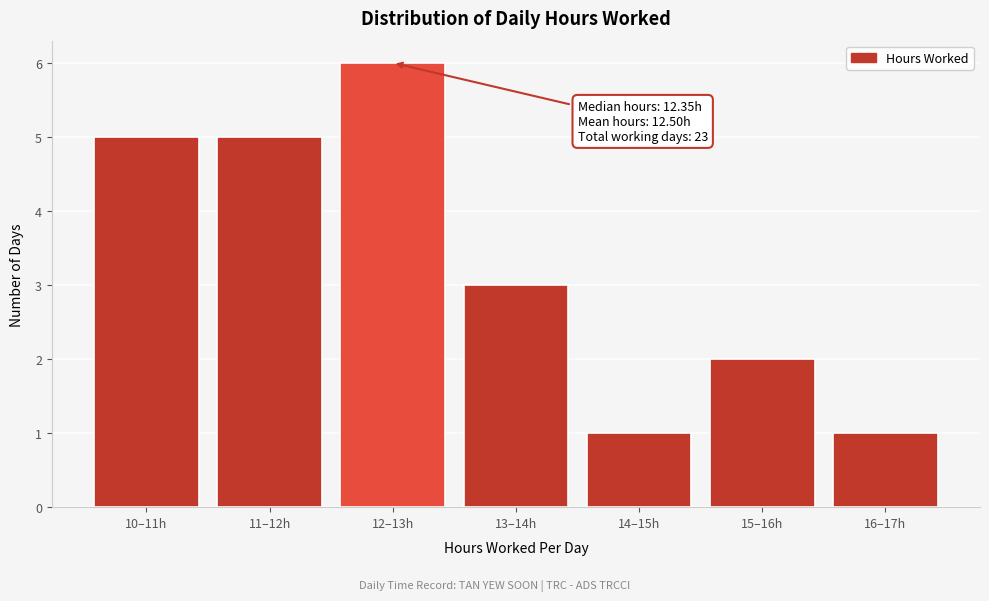

Reading left to right, transcribe all the data shown in this chart.

5	5	6	3	1	2	1